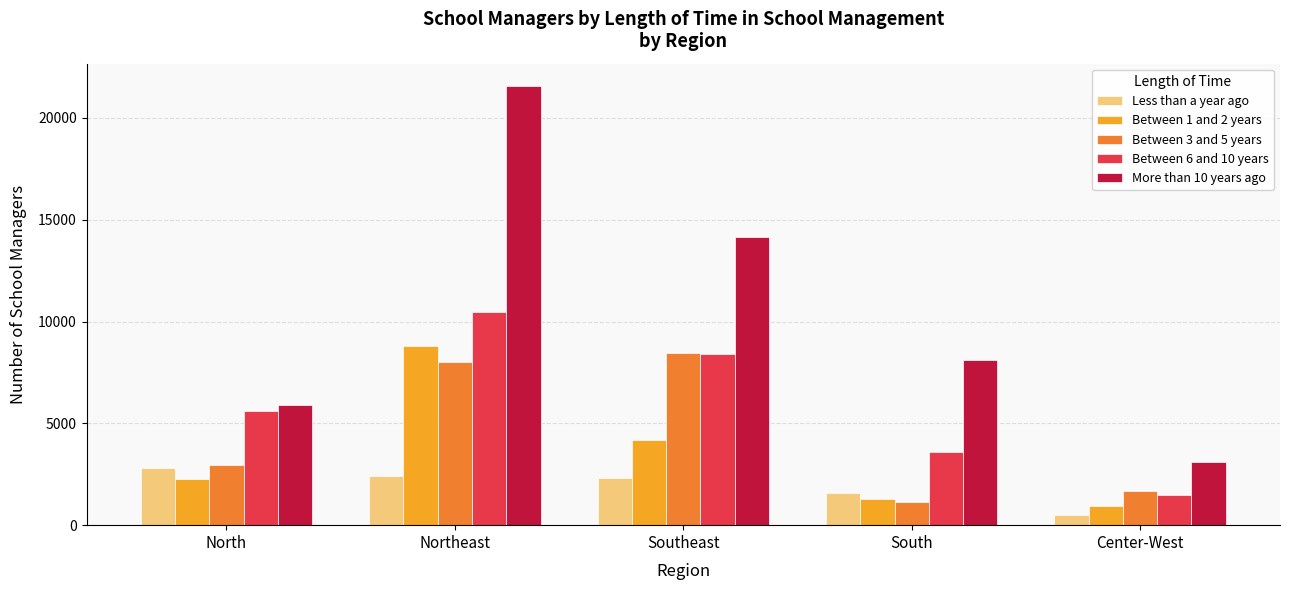

Reading right to left, extract all data points from this chart.

Less than a year ago: Center-West=497	South=1563	Southeast=2316	Northeast=2418	North=2799
Between 1 and 2 years: Center-West=943	South=1303	Southeast=4182	Northeast=8798	North=2275
Between 3 and 5 years: Center-West=1655	South=1131	Southeast=8452	Northeast=8001	North=2973
Between 6 and 10 years: Center-West=1500	South=3605	Southeast=8426	Northeast=10492	North=5591
More than 10 years ago: Center-West=3107	South=8134	Southeast=14153	Northeast=21588	North=5898